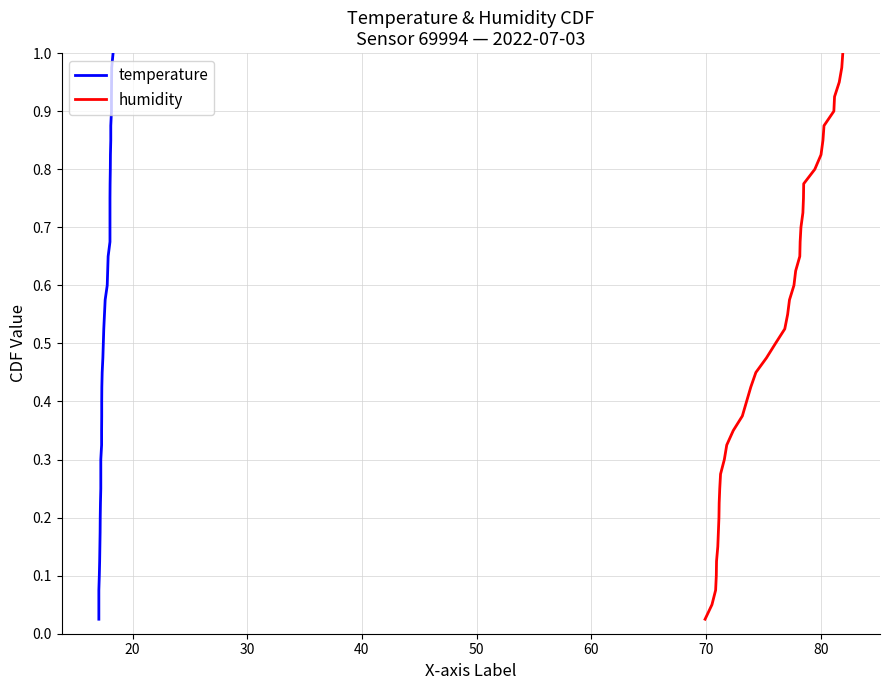

True or false: humidity and temperature intersect in this chart.

False